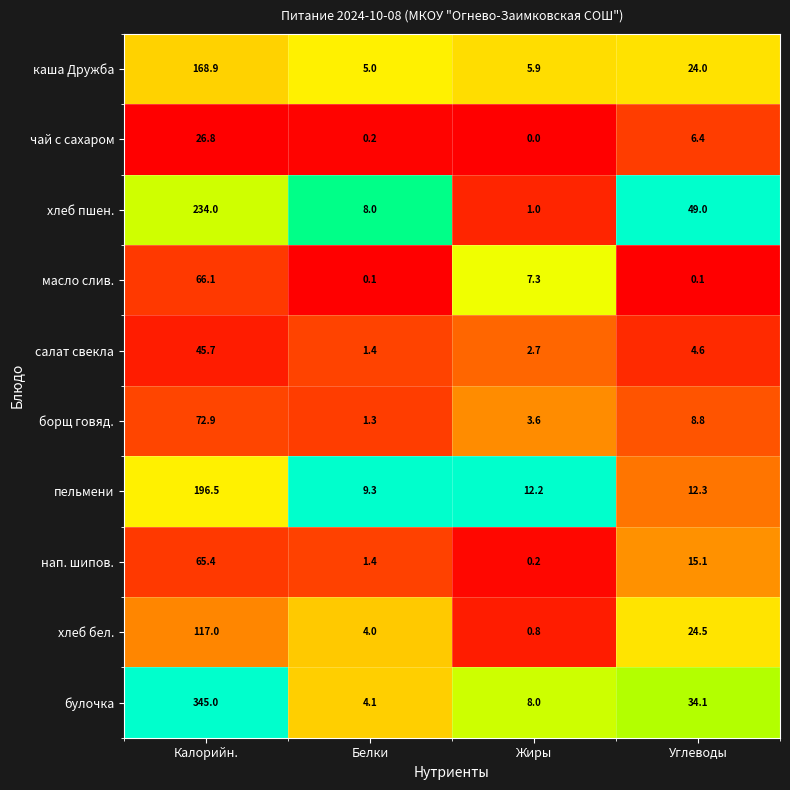

Between Белки and Жиры, which series saw the biggest shift?

масло слив.